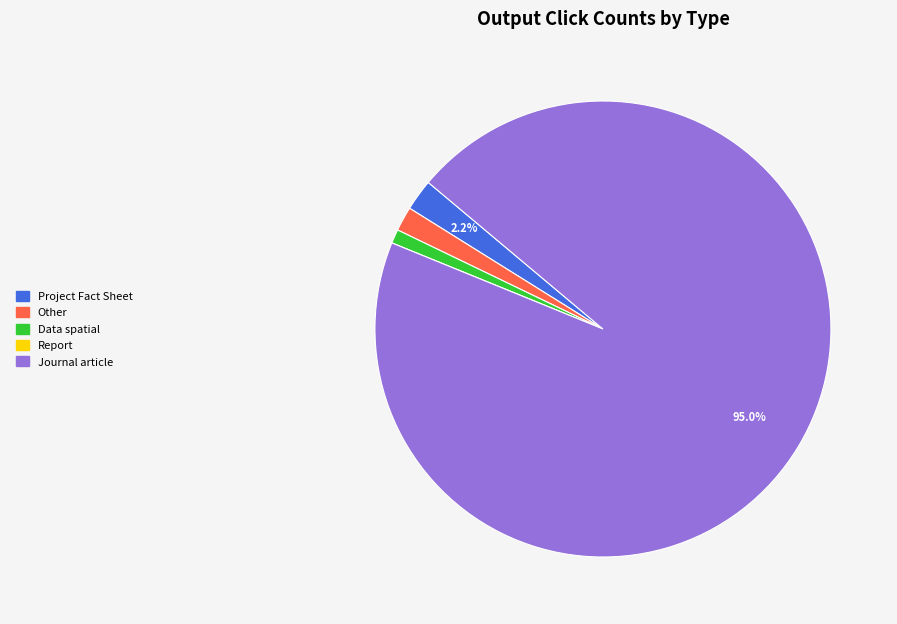

Is there any slice that represents more than half of the pie?

Yes